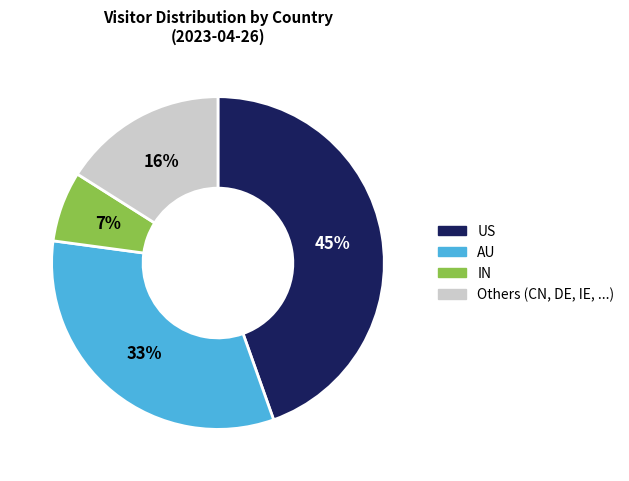

To the nearest percent, what is the difference between the largest and smallest slice percentages?

38%